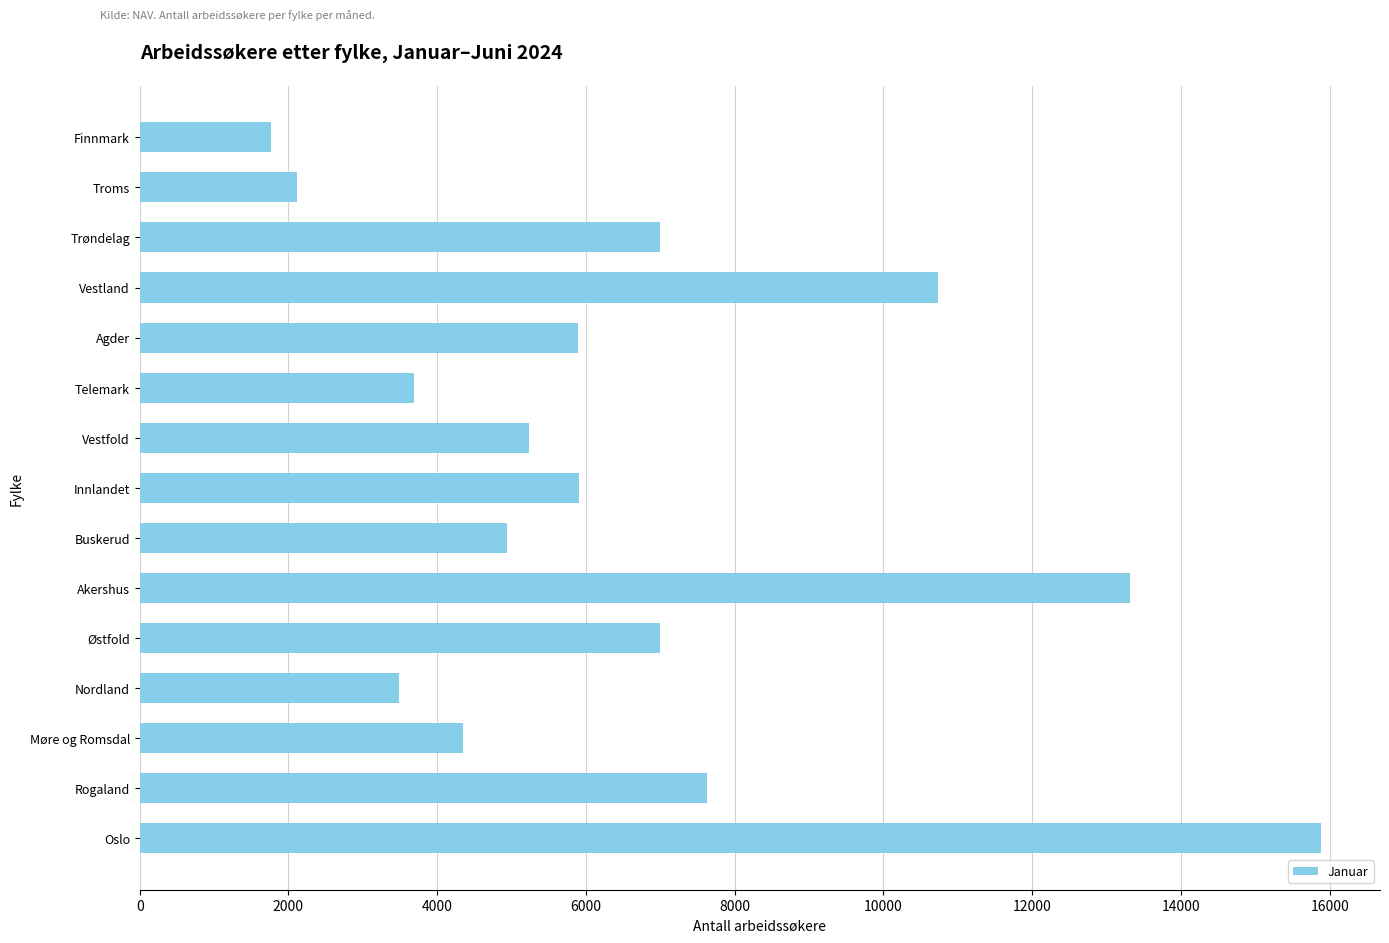

What is the ratio of the value at Østfold to the value at Vestland?

0.7